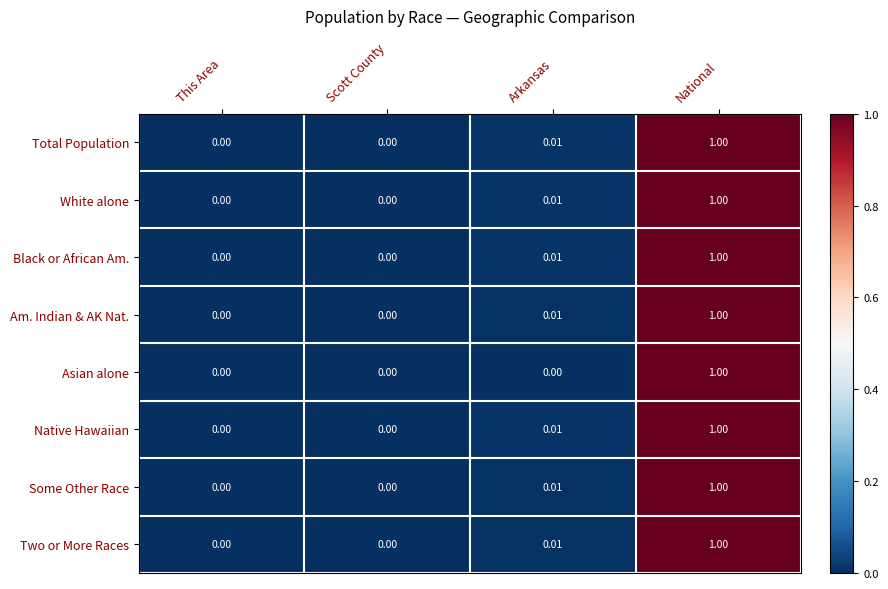

Which category has the highest value in the Am. Indian & AK Nat. series?

National